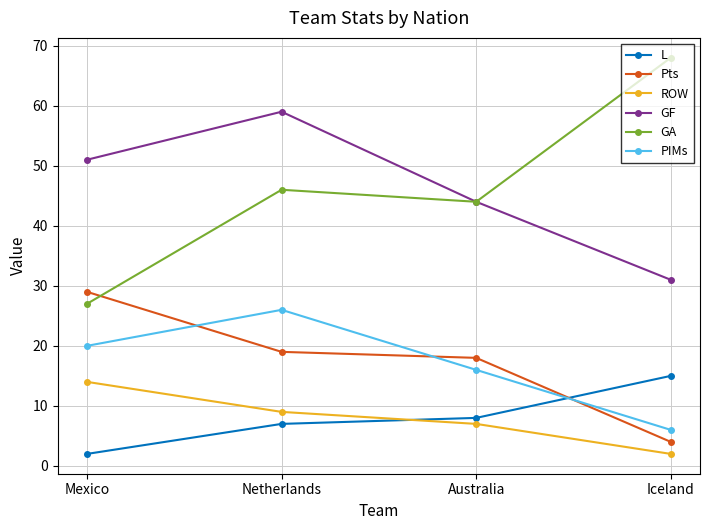

Count the ROW values in the range 7 to 14.

3